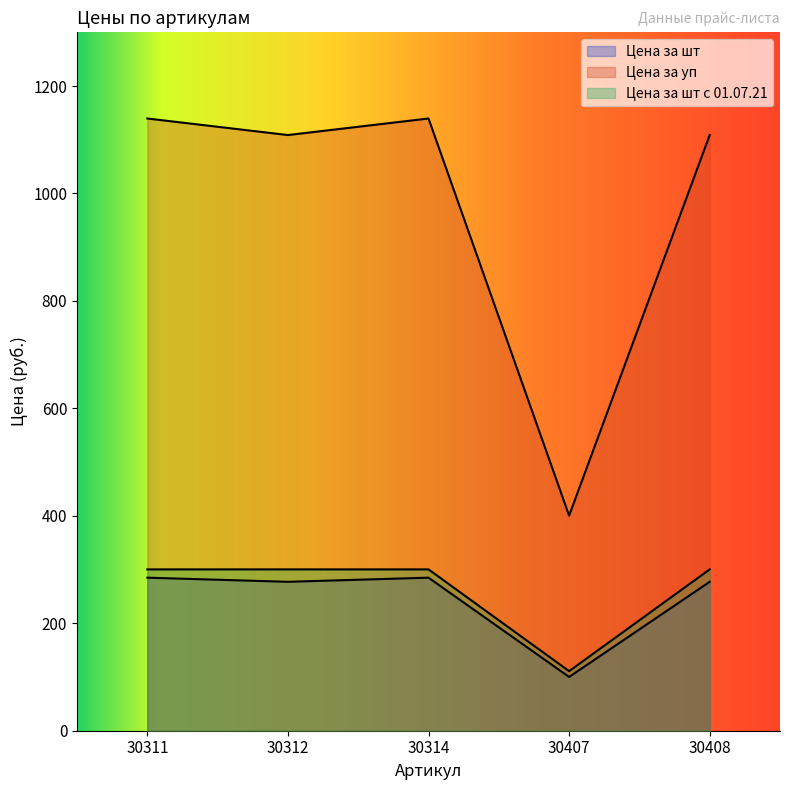

What is the total value across all series at 30407?

611.4